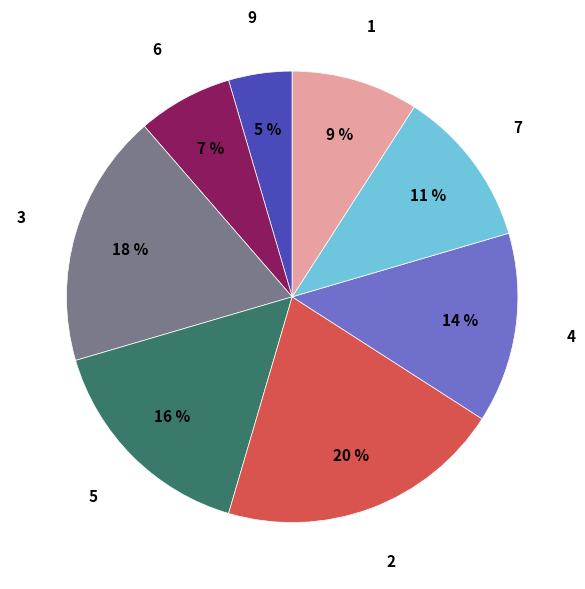

Is 1 the majority of the pie?

No